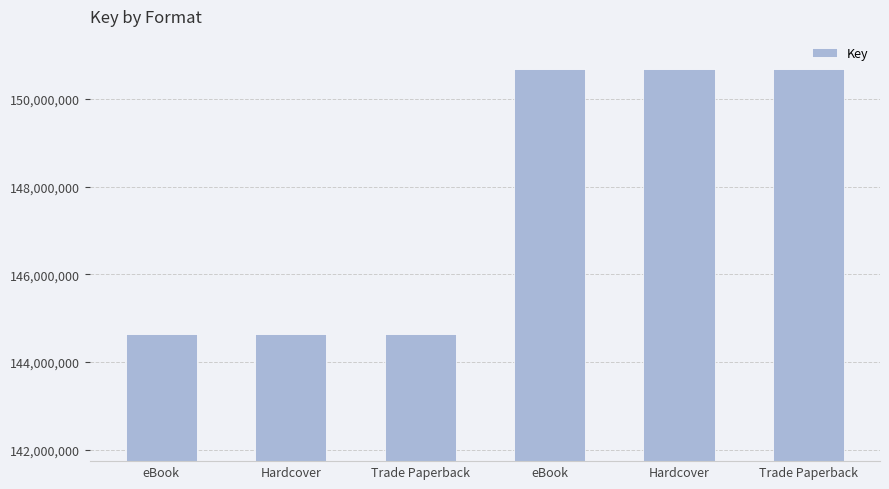

Which has a higher value, Trade Paperback or Hardcover?

Hardcover